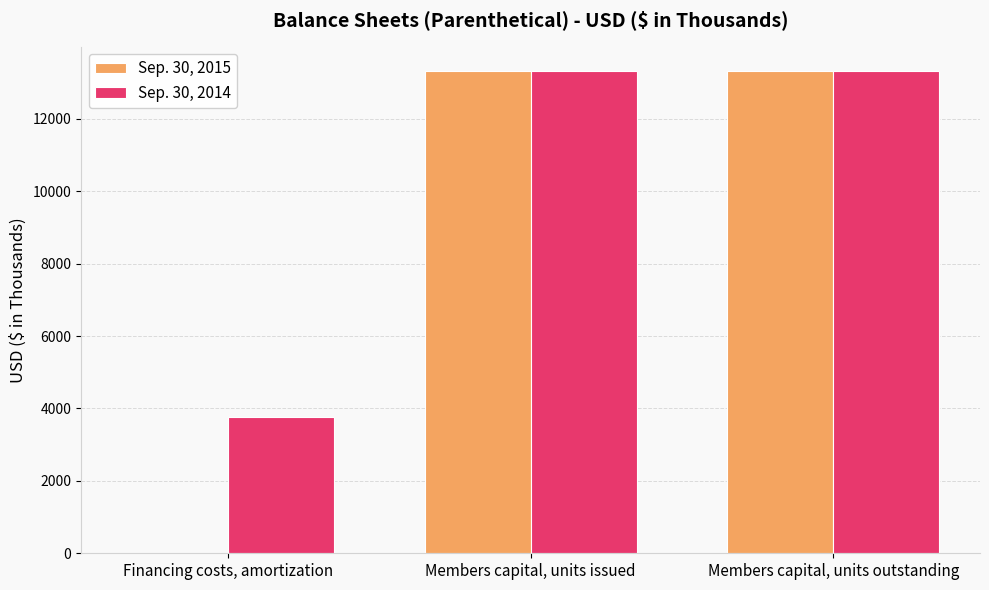

Which series has the largest range (max minus min)?

Sep. 30, 2015